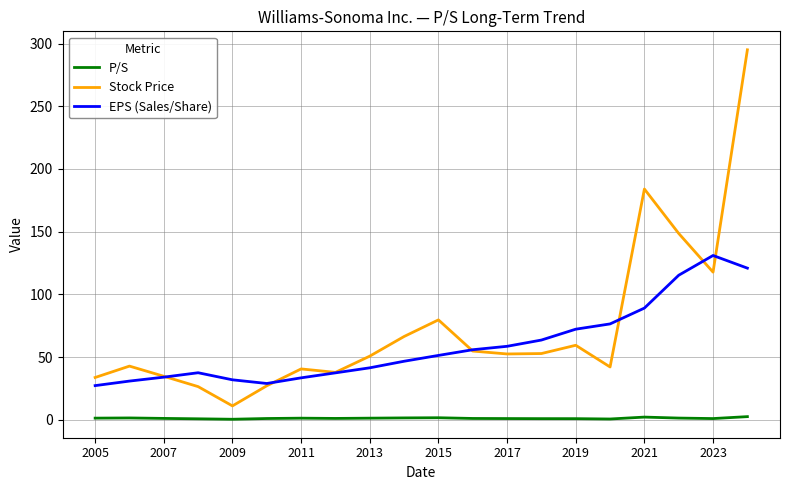

List the series in order of their overall mean, lowest first.

P/S, EPS (Sales/Share), Stock Price